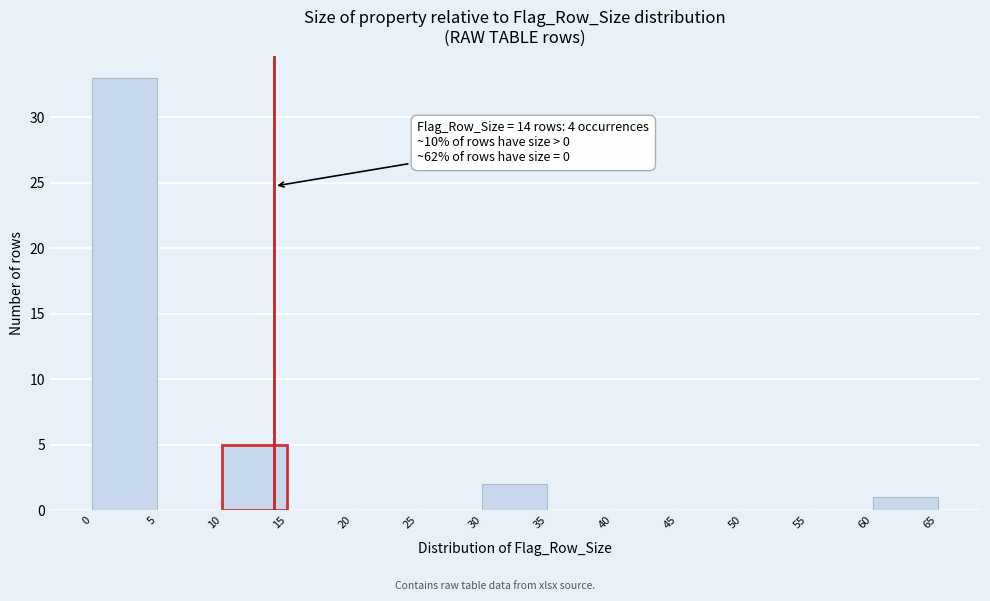

Over which range of the x-axis is the bar tallest?

0 to 5